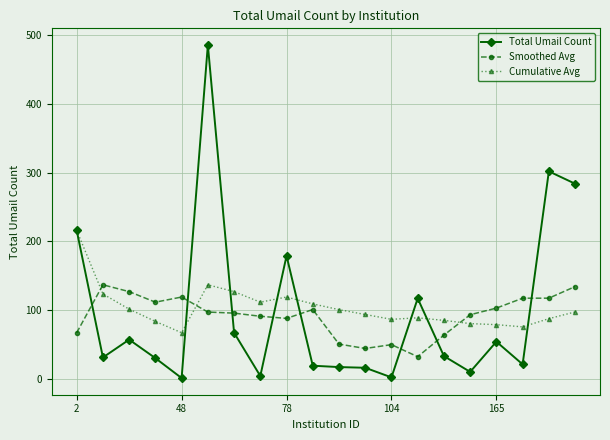

What is the value of the Cumulative Avg point at the 1st from the left?

216.0